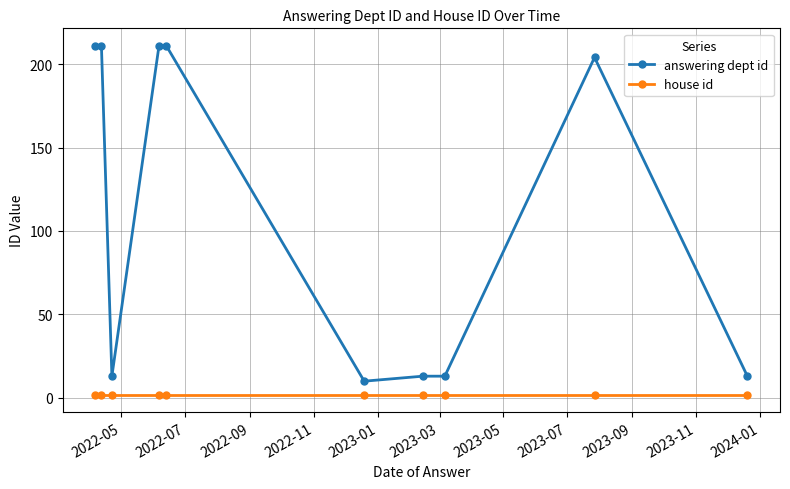

True or false: answering dept id and house id cross at least once.

False